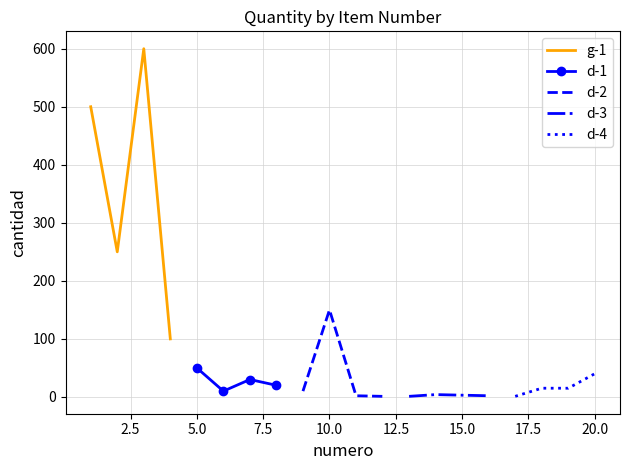

In g-1, how many points are higher than both neighbors (excluding endpoints)?

1